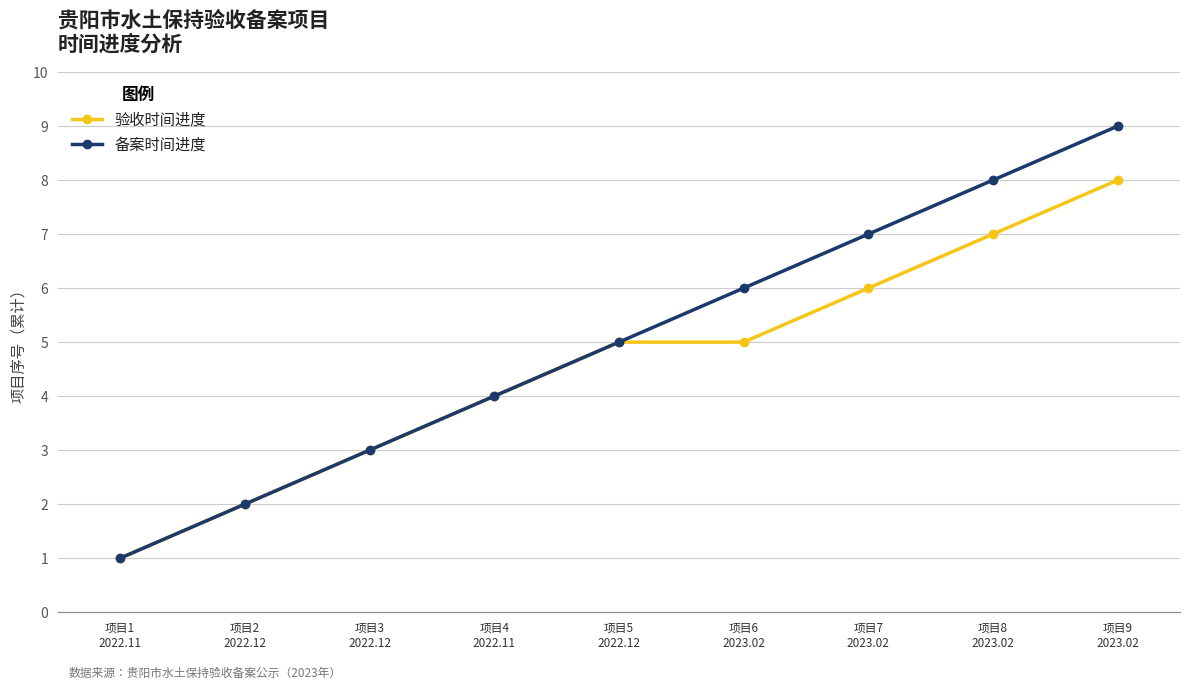

What is the average value of the 备案时间进度 series?

5